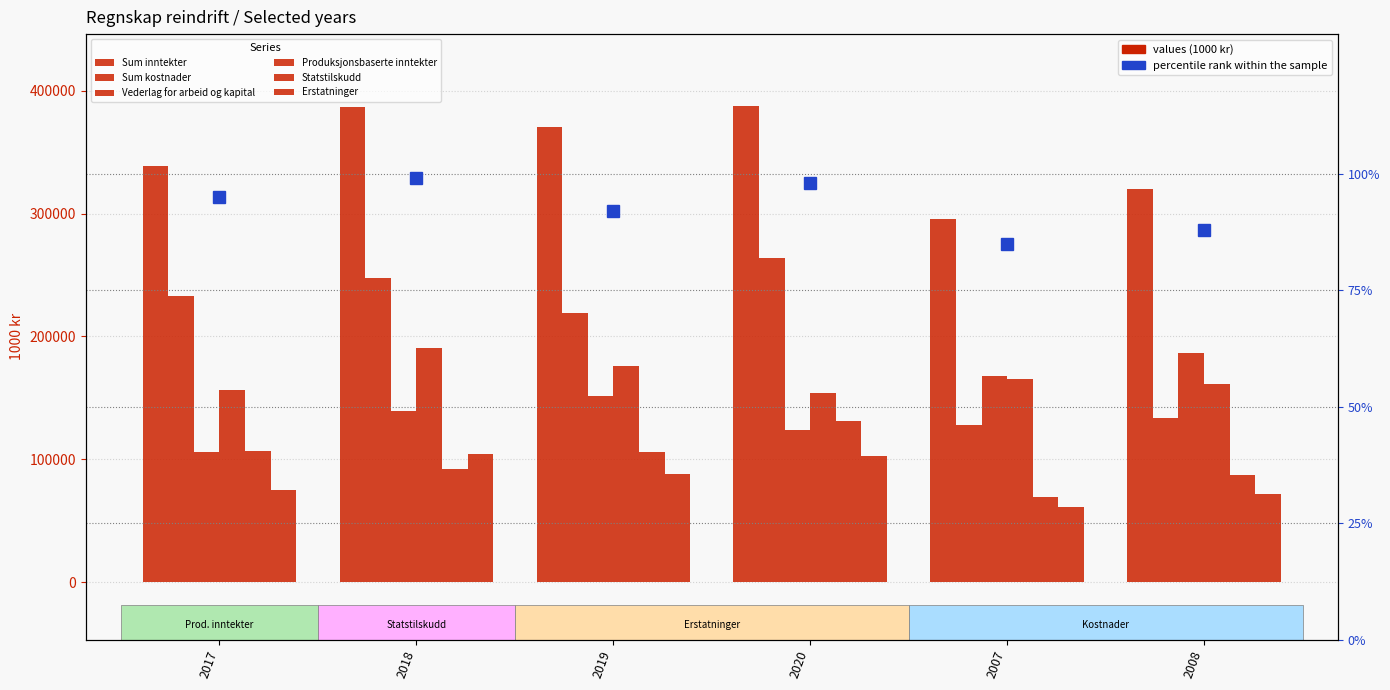

Is the value of Produksjonsbaserte inntekter at 2019 greater than the value of Sum inntekter at 2020?

No